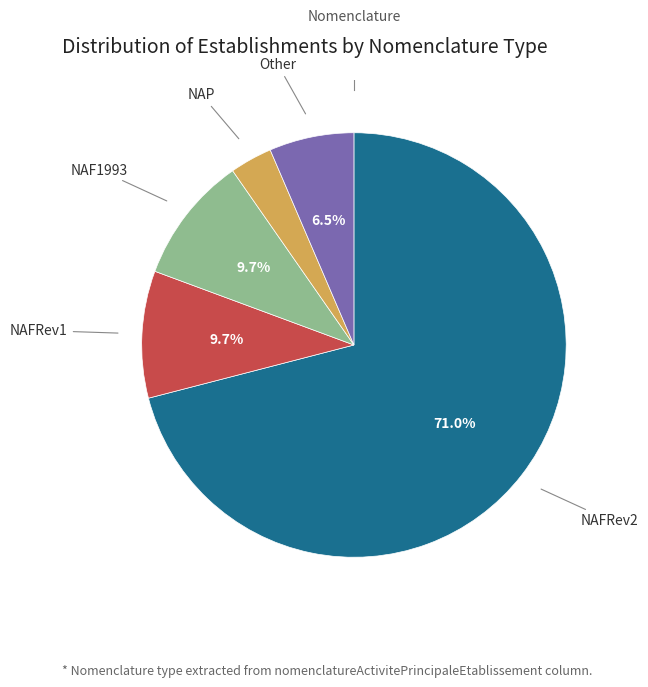

Count the number of slices in the pie.

5